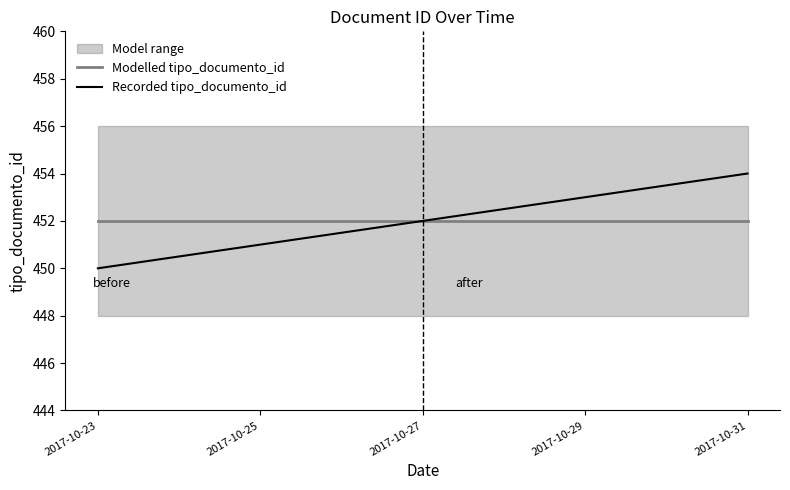

Is it true that Recorded tipo_documento_id equals 233 at 2017-10-27?

False